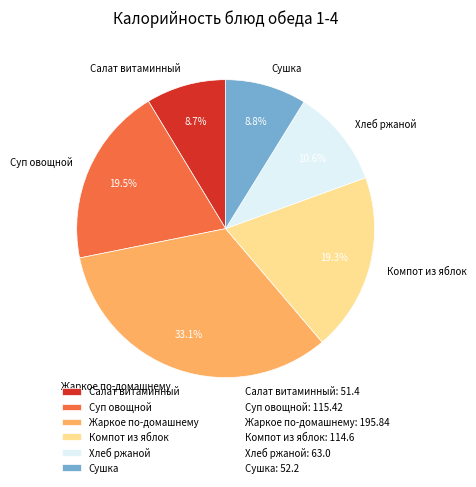

Which category has the biggest portion of the pie?

Жаркое по-домашнему